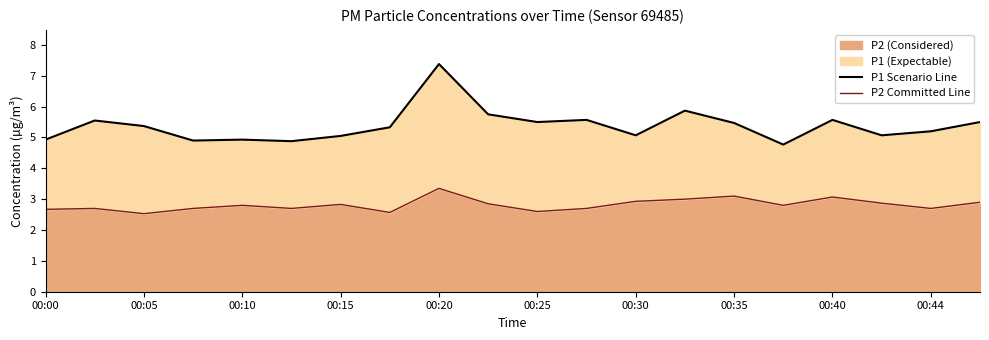

Does the chart have visible grid lines?

No